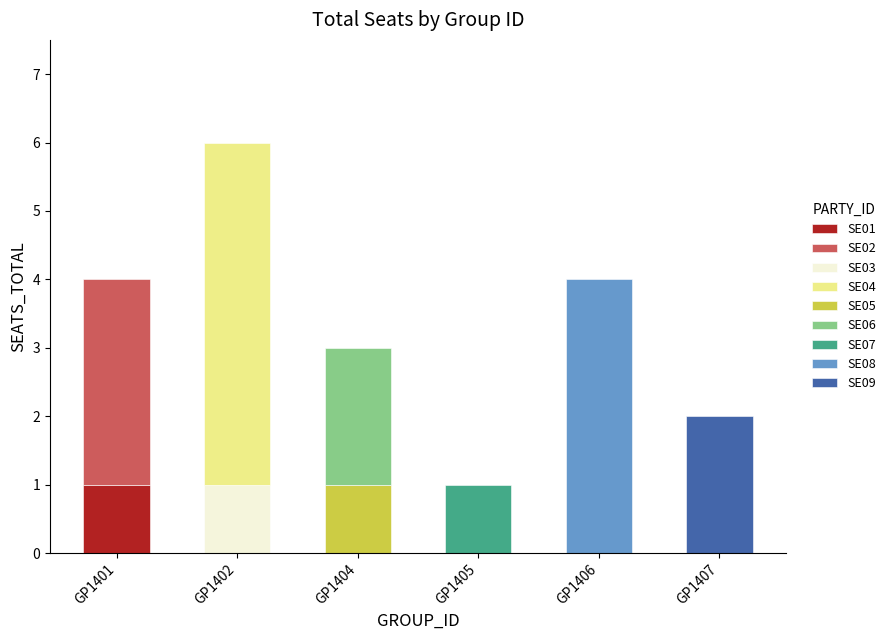

What is the change in value from SE05 to SE09?

+1